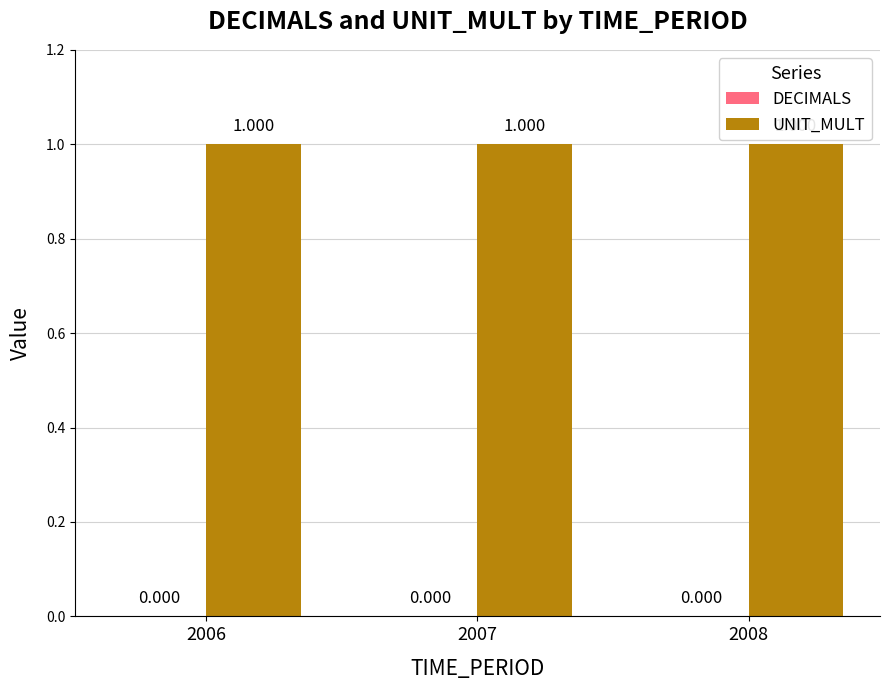

Count the number of categories in the chart.

3